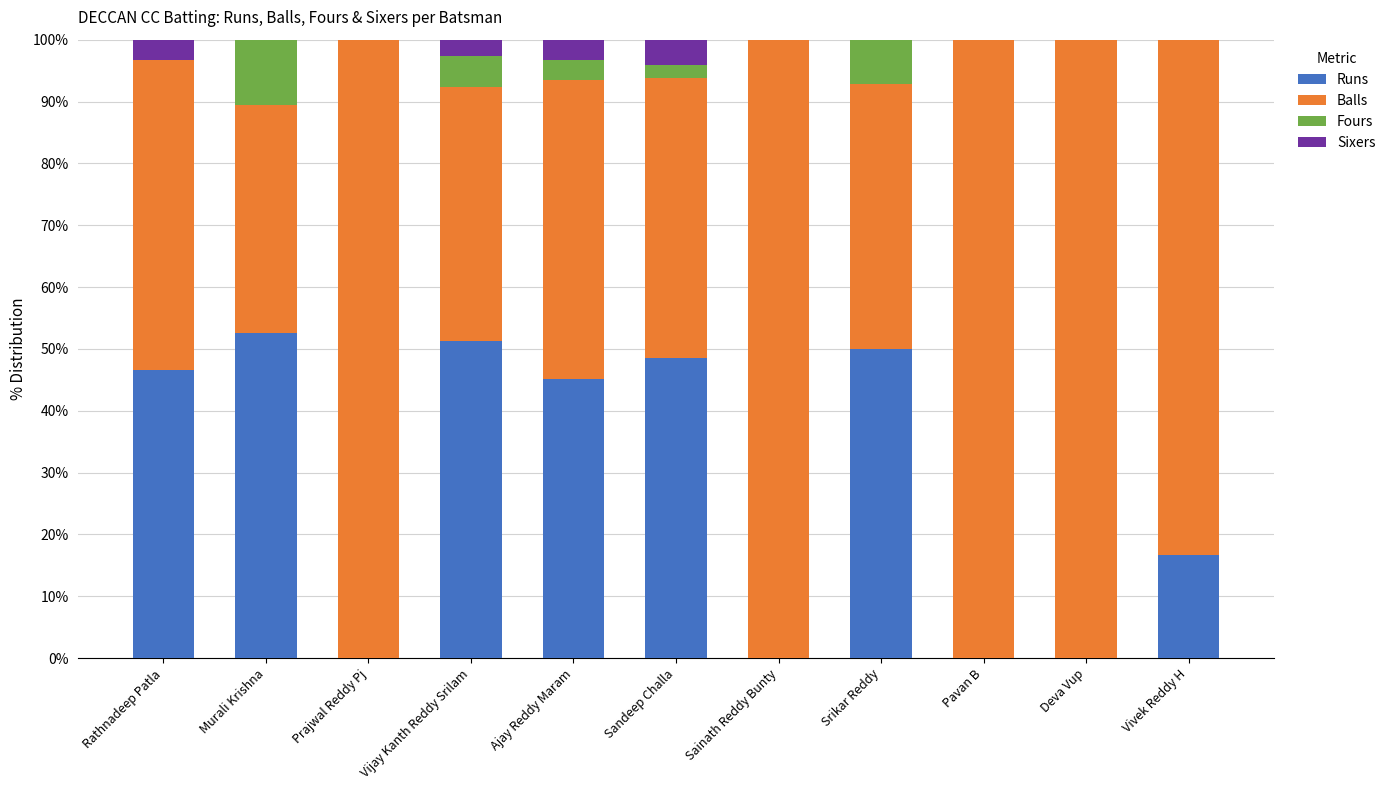

The Runs series shows 46.7 at Rathnadeep Patla. True or false?

True